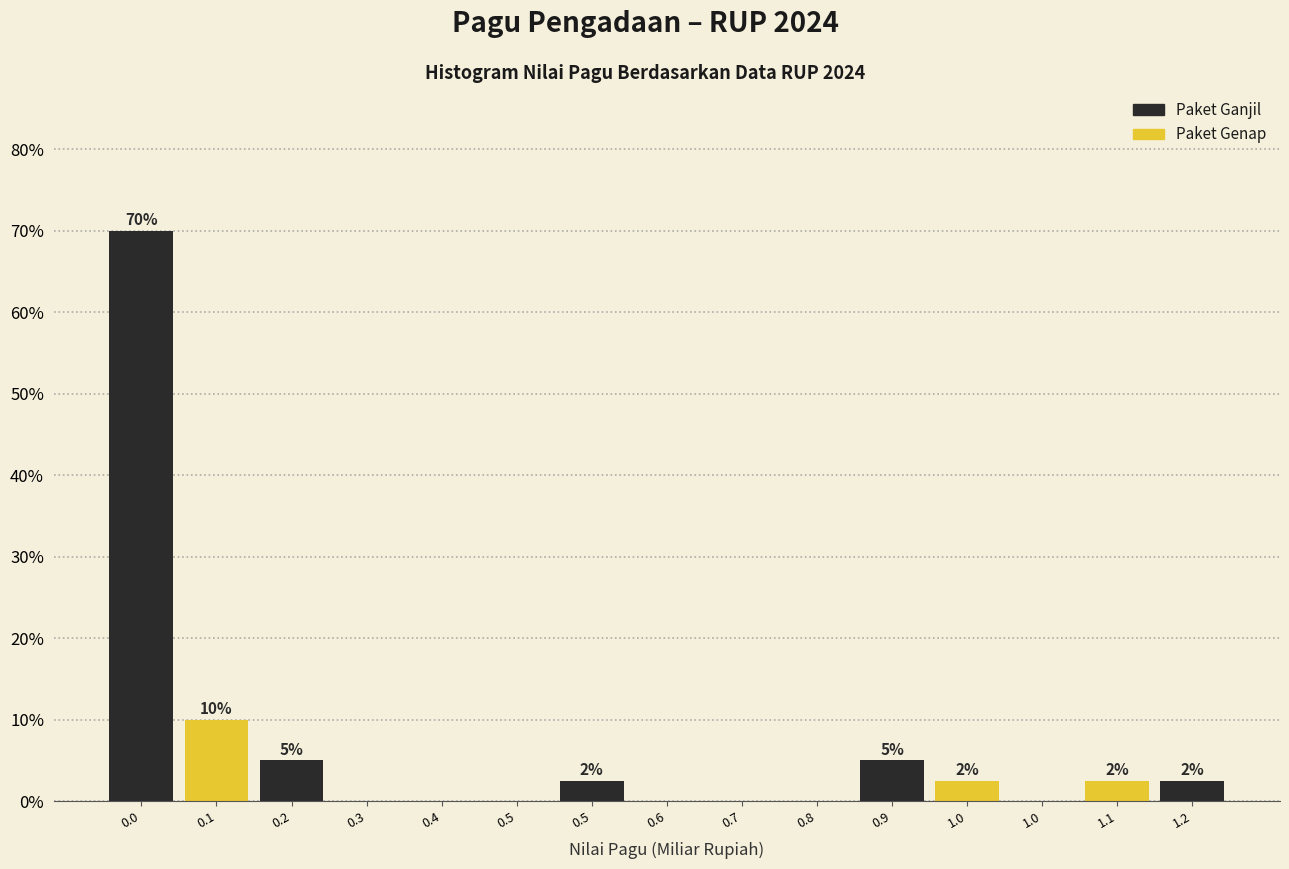

Count the number of values greater than 2.

8